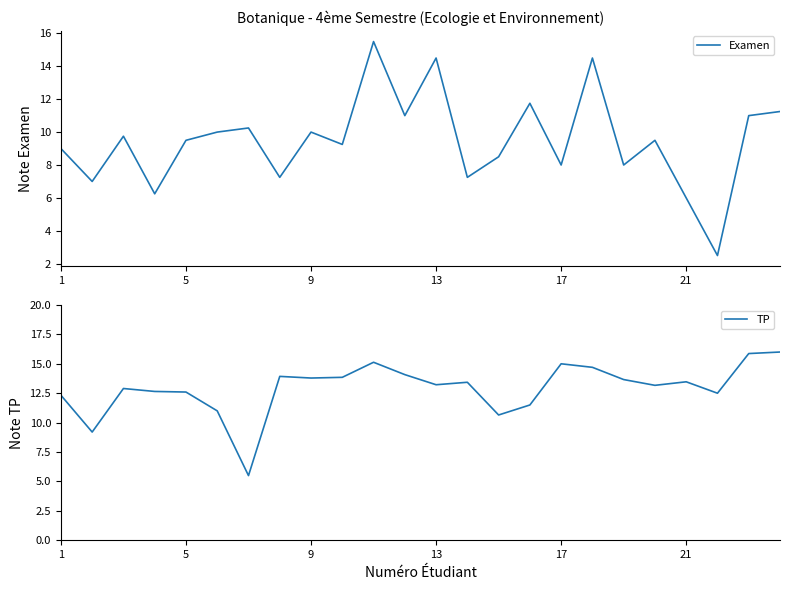

The Examen series shows 15.1 at 22. True or false?

False